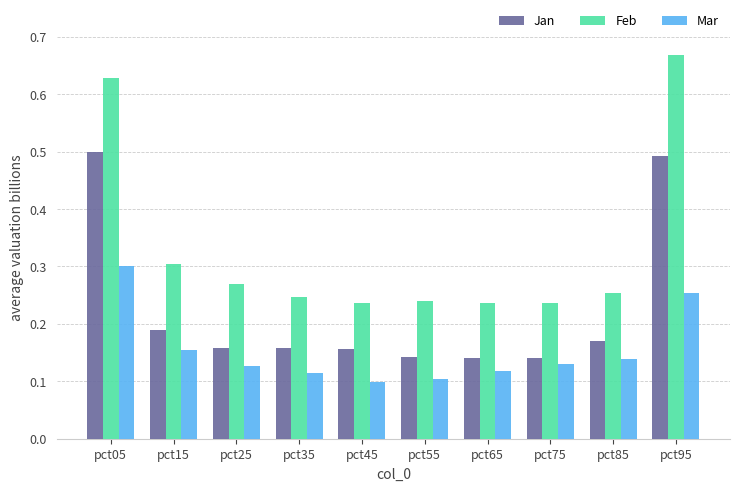

What is the difference between the maximum and minimum values in the Feb series?

0.4